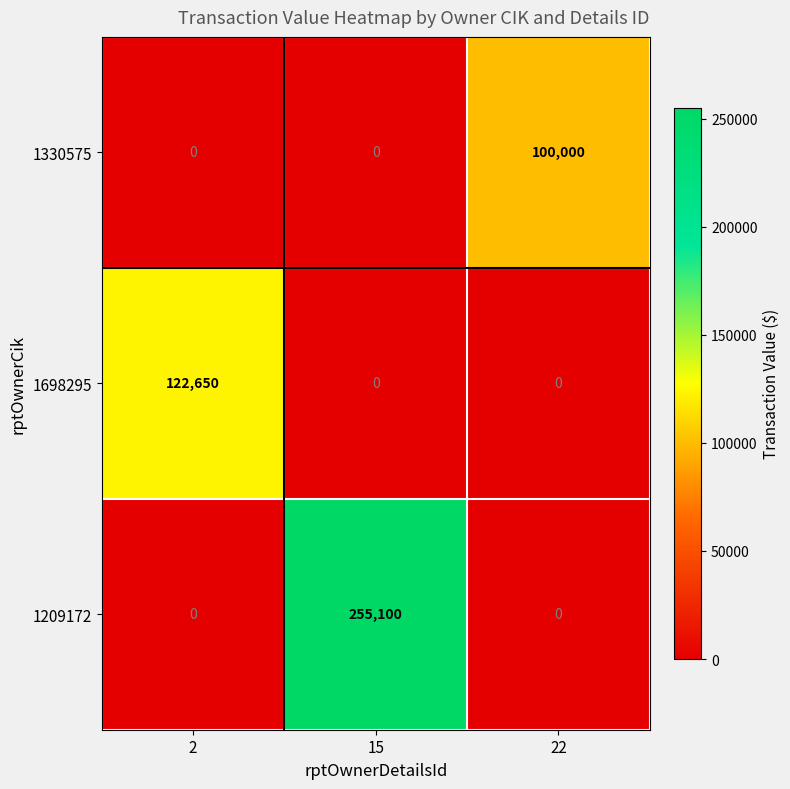

Rank the series by their maximum value, from lowest to highest.

1330575, 1698295, 1209172